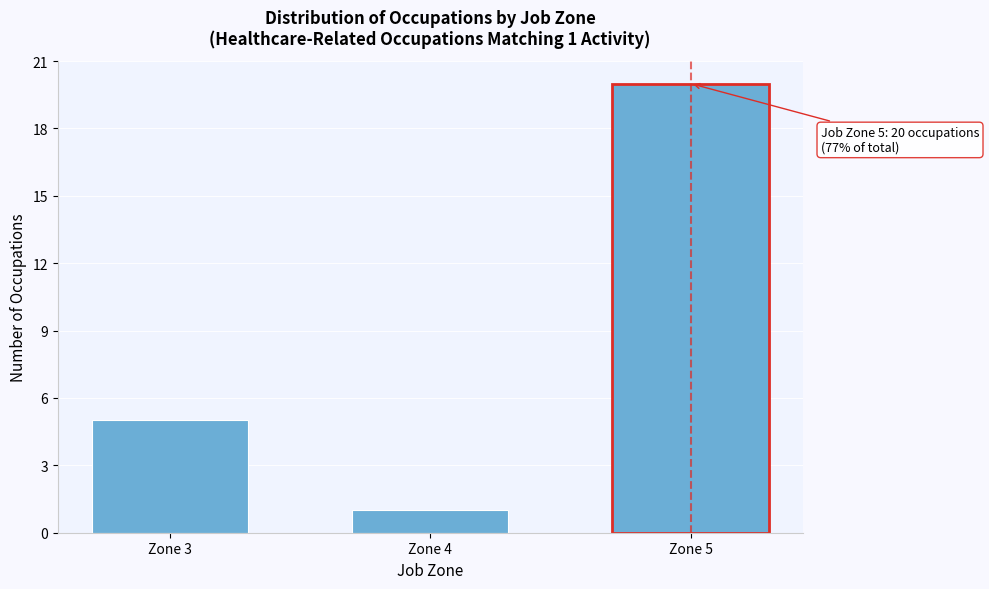

Reading left to right, extract all data points from this chart.

Zone 3=5	Zone 4=1	Zone 5=20